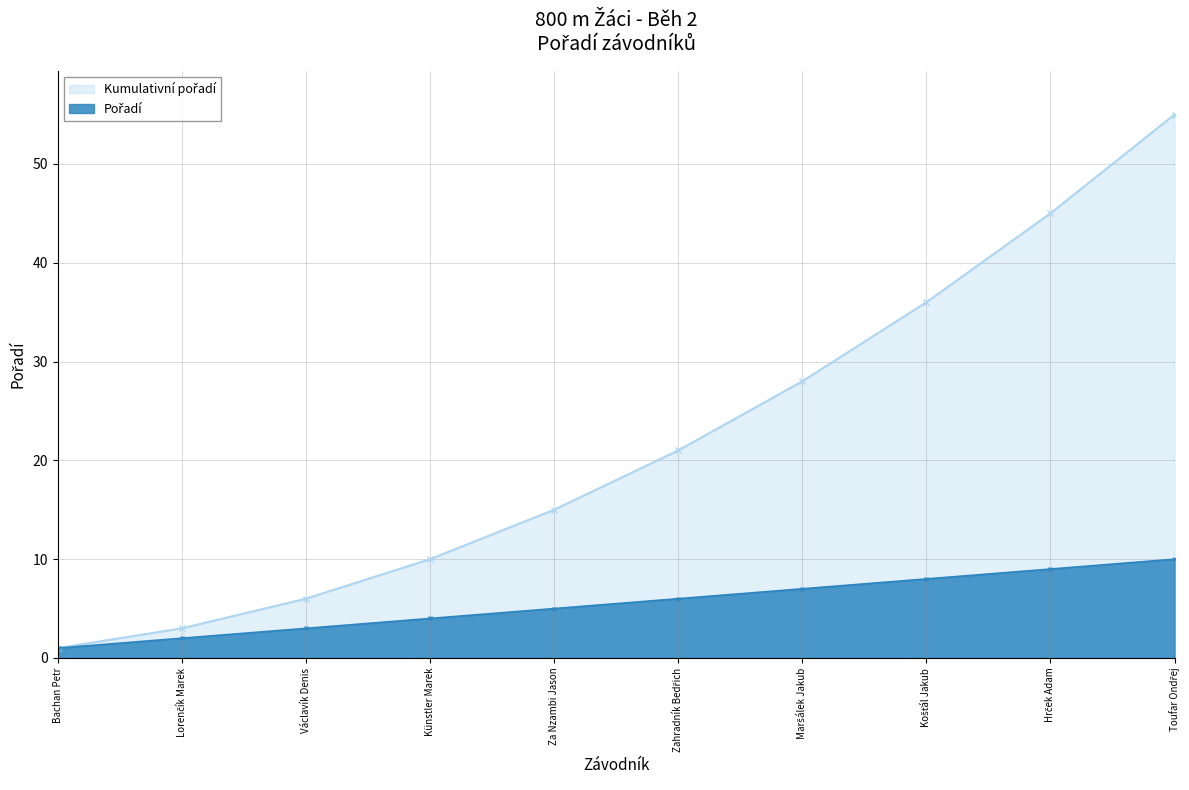

Is it true that Kumulativní pořadí equals 10 at Za Nzambi Jason?

False